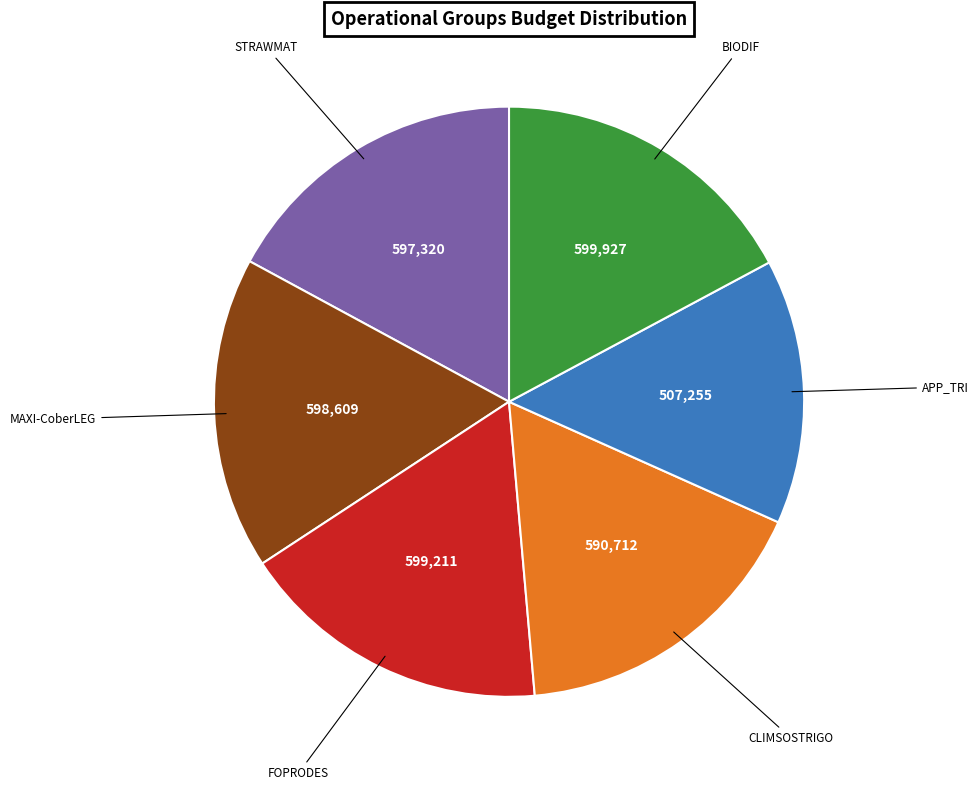

What is the ratio of the value at CLIMSOSTRIGO to the value at FOPRODES?

1.0